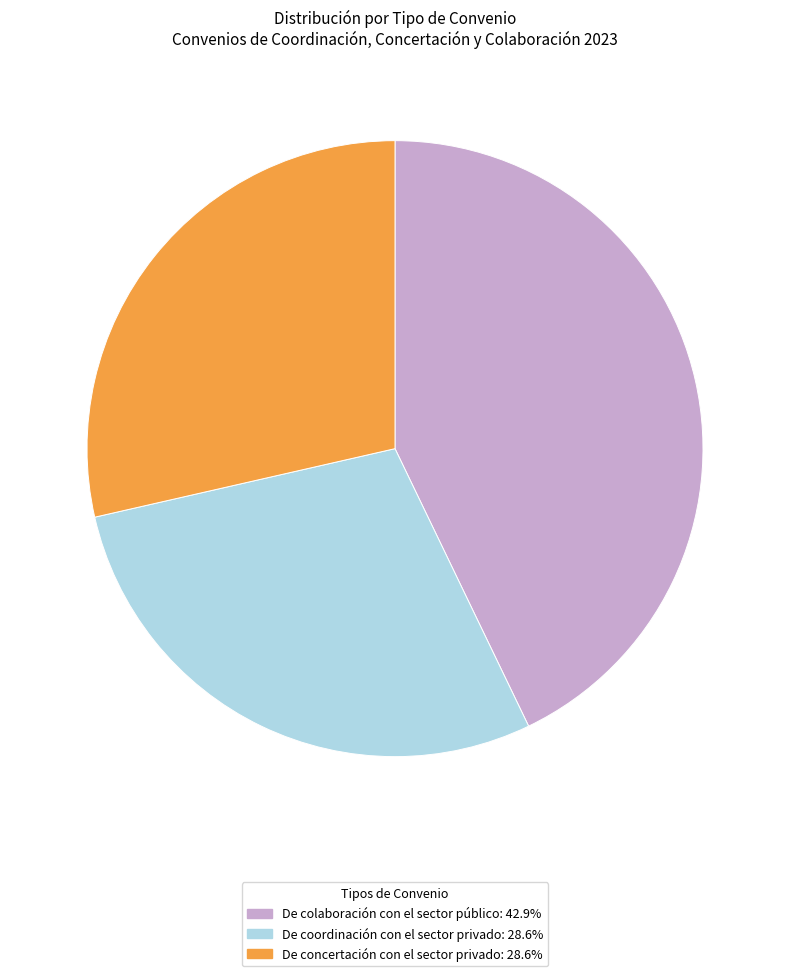

What is the ratio of the value at De coordinación con el sector privado: 28.6% to the value at De colaboración con el sector público: 42.9%?

0.7